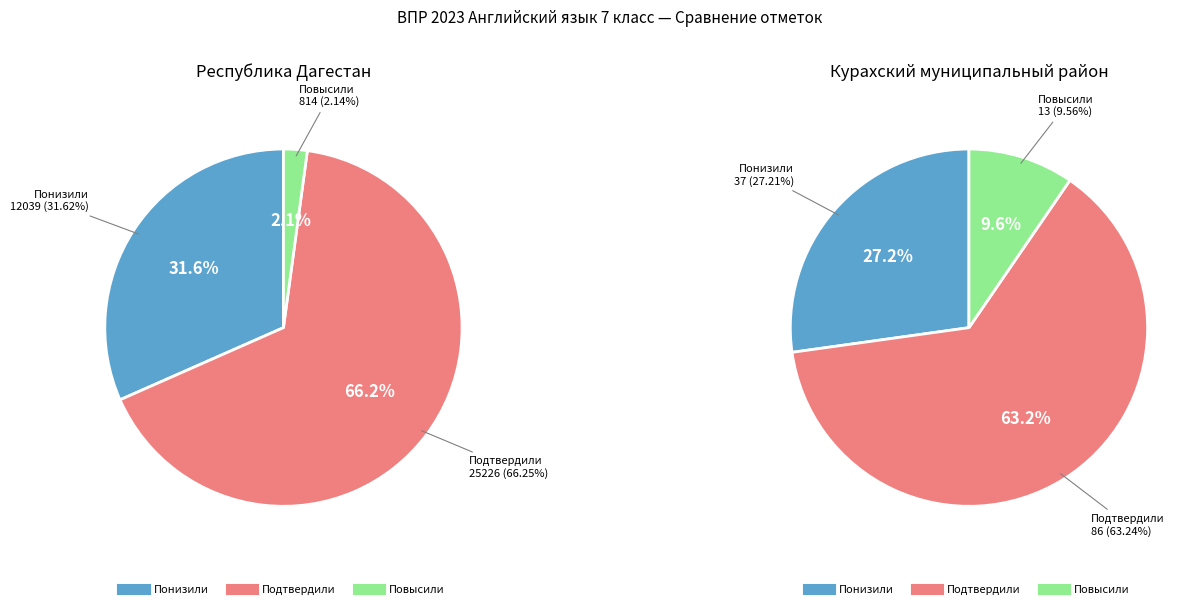

To the nearest percent, what is the difference between the largest and smallest slice percentages?

54%